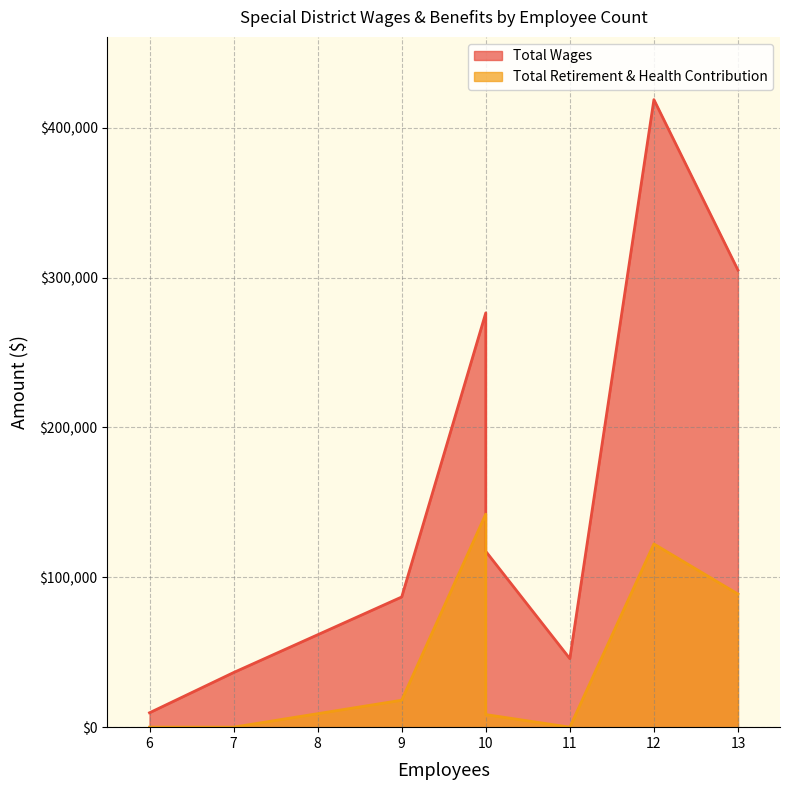

The value of Total Wages at 6 is 6718. True or false?

False